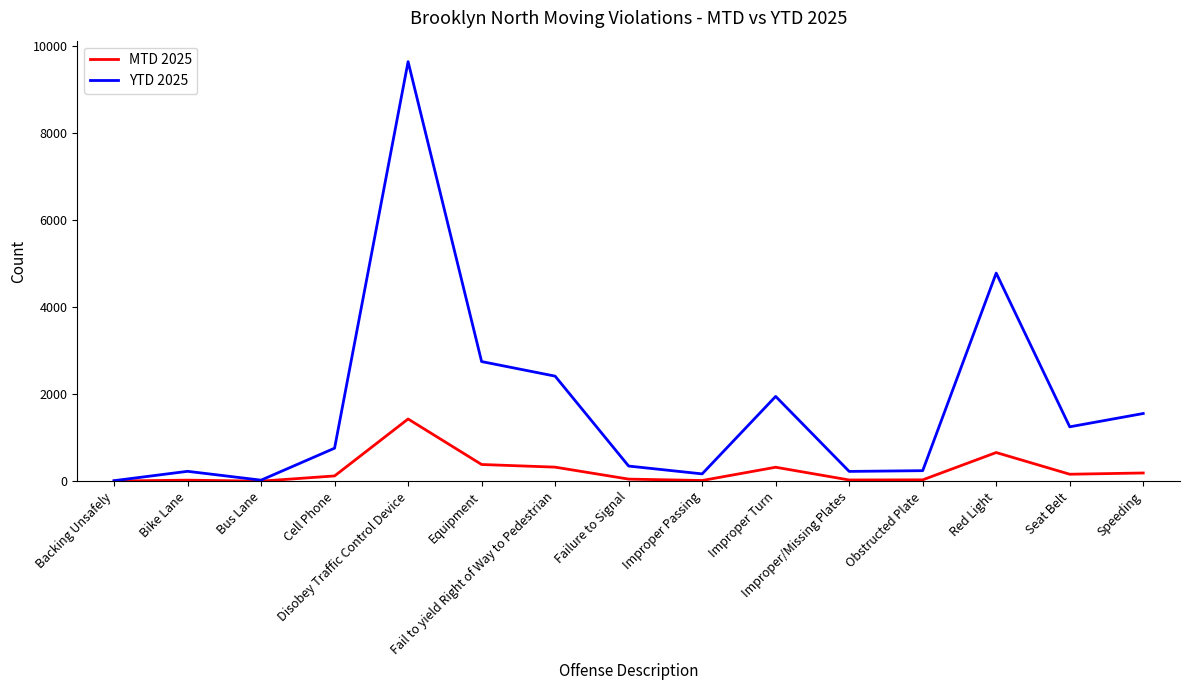

Which series has the largest range (max minus min)?

YTD 2025